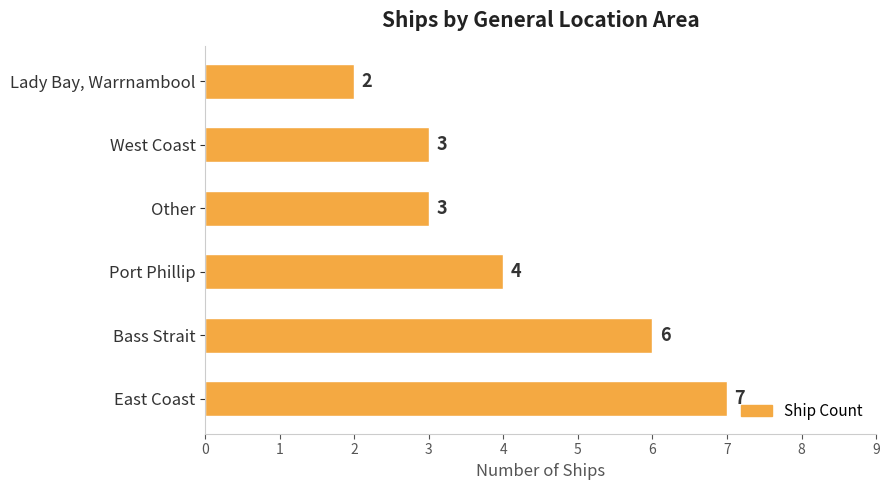

Reading bottom to top, what are all the values shown in this chart?

East Coast=7	Bass Strait=6	Port Phillip=4	Other=3	West Coast=3	Lady Bay, Warrnambool=2